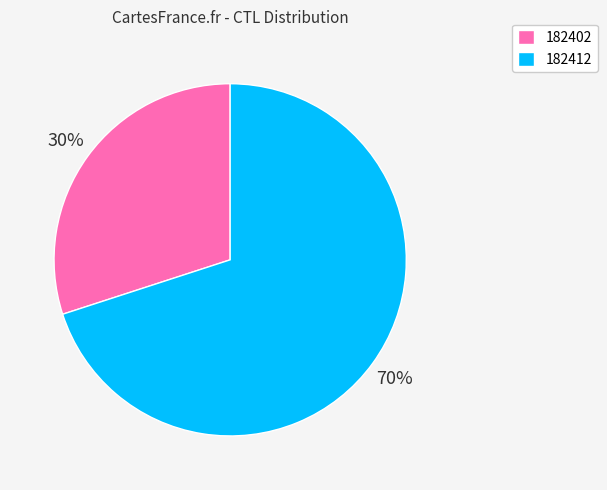

To the nearest percent, what percentage of the pie is 182412?

70%